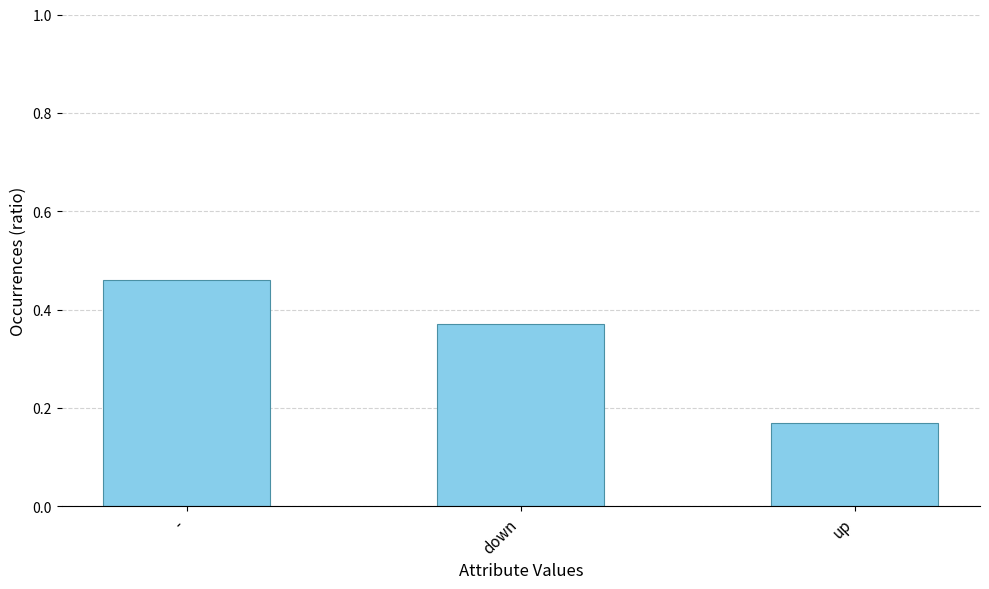

What is the average value?

0.3